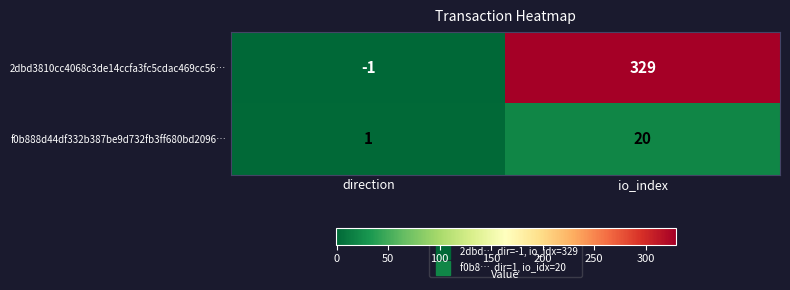

The 2dbd3810cc4068c3de14ccfa3fc5cdac469cc56… series shows -1 at direction. True or false?

True